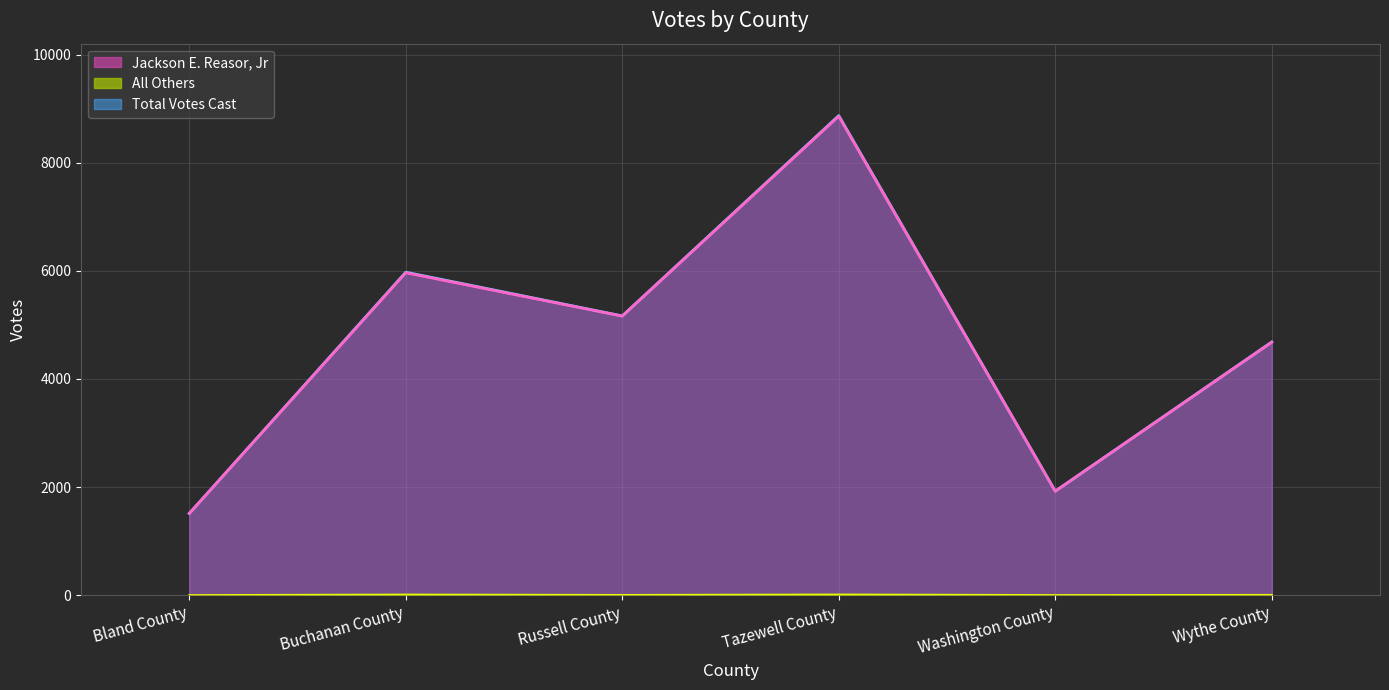

Which category has the highest value in the All Others series?

Tazewell County